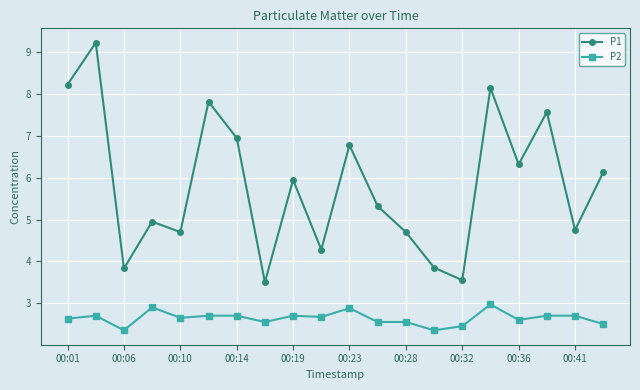

True or false: P1 and P2 cross at least once.

False